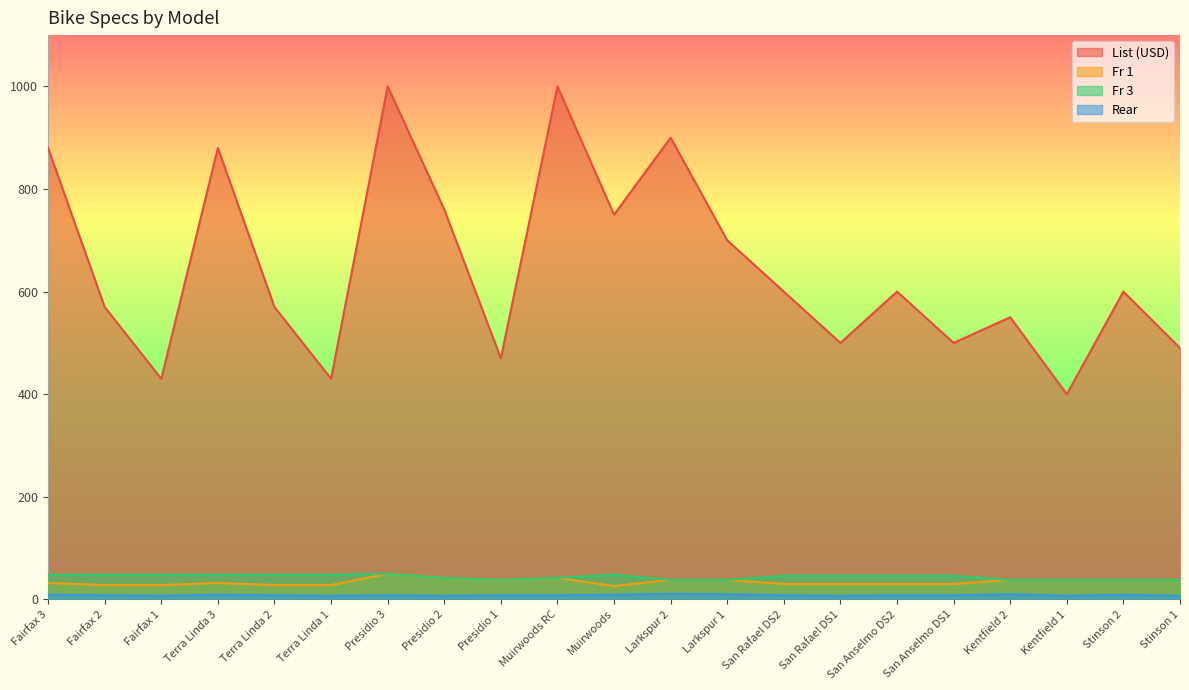

True or false: Rear has a value of 8 at Presidio 3.

True